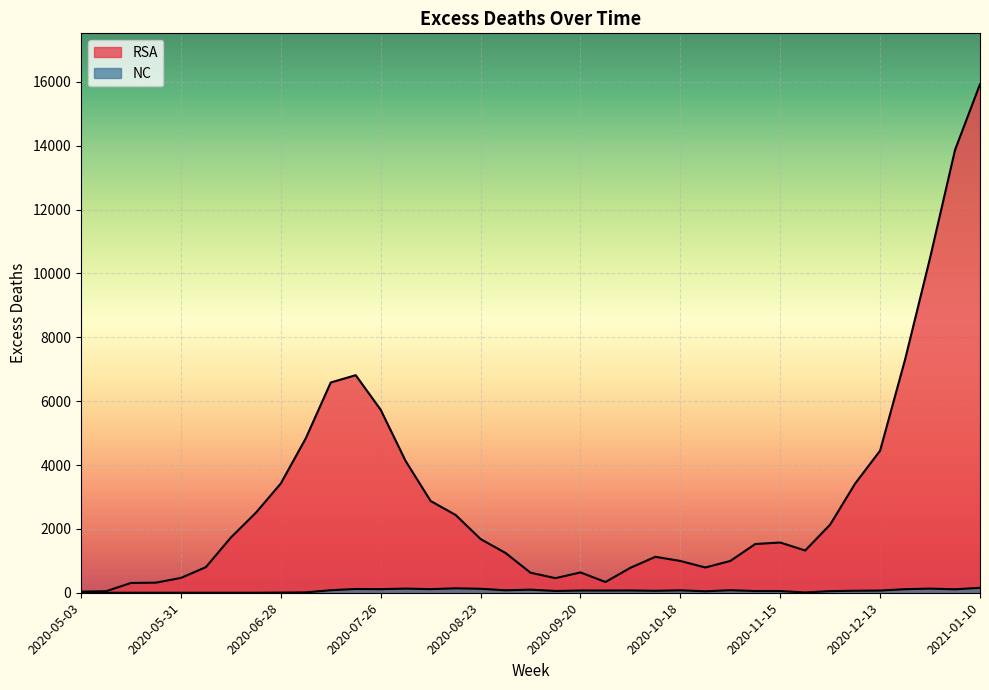

What is the label of the 18th point from the right?

2020-09-13